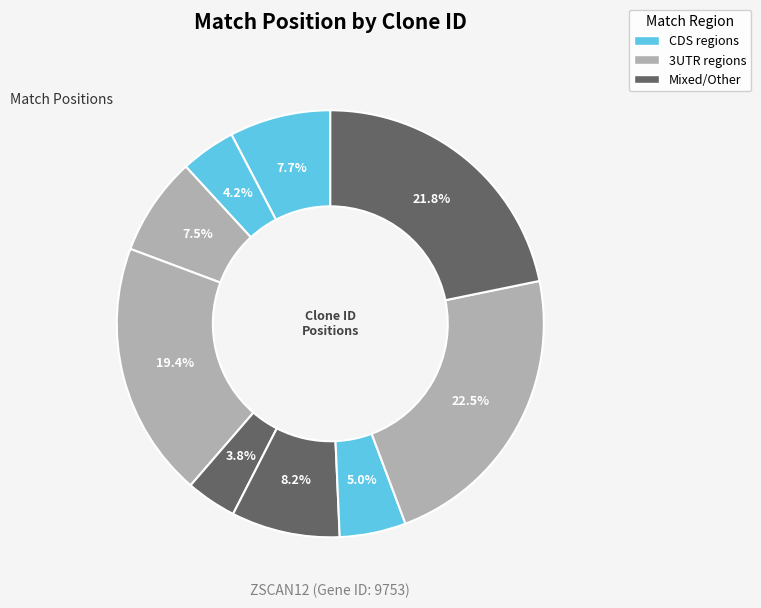

To the nearest percent, what is the difference between the largest and smallest slice percentages?

19%